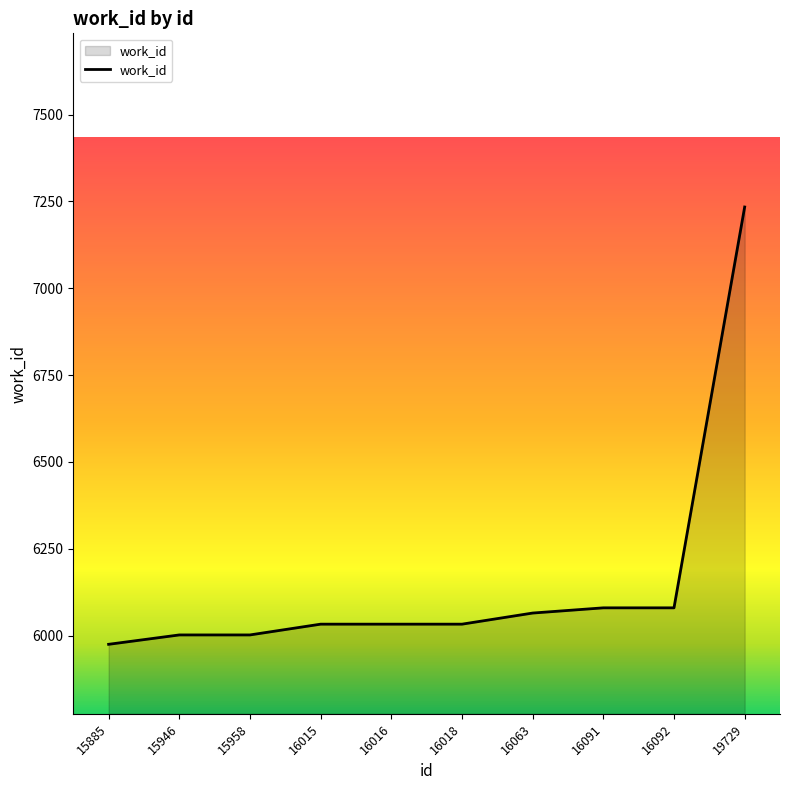

Reading left to right, transcribe all the data shown in this chart.

5975	6002	6002	6033	6033	6033	6065	6080	6080	7234